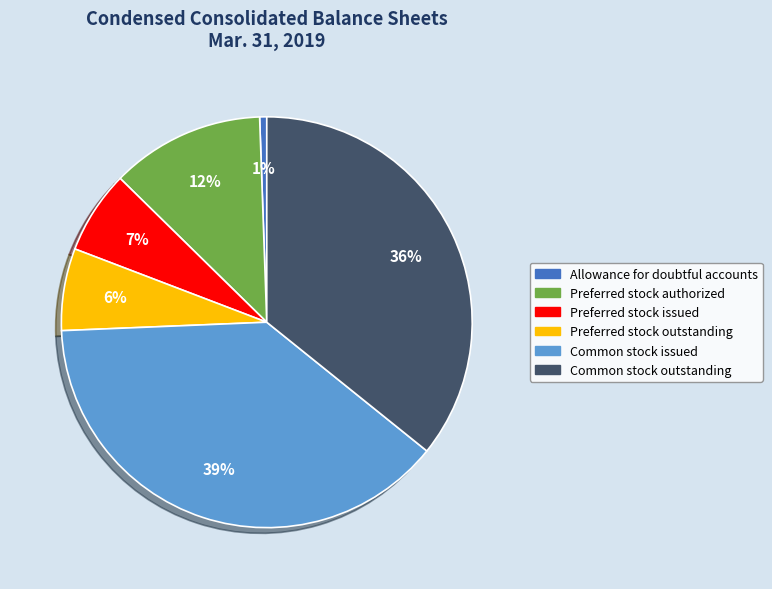

Does Allowance for doubtful accounts represent more than half of the total?

No